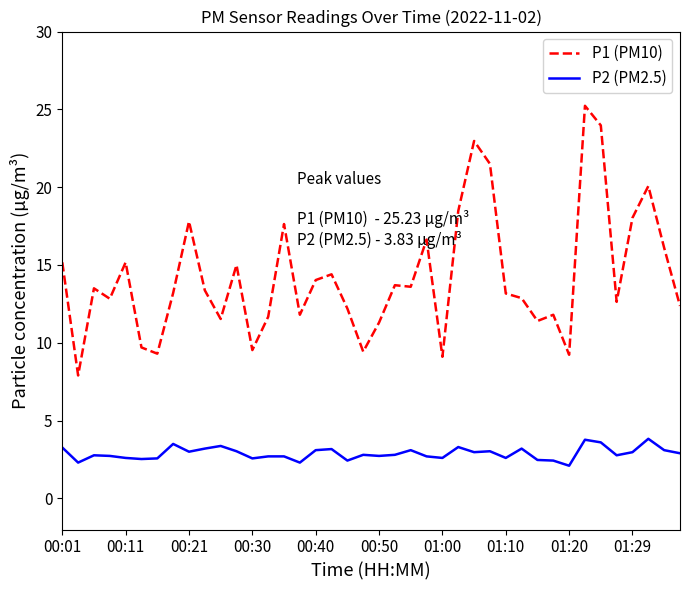

True or false: P2 (PM2.5) and P1 (PM10) intersect in this chart.

False